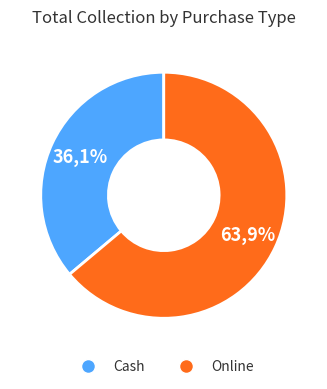

To the nearest percent, what is the average slice percentage?

50%